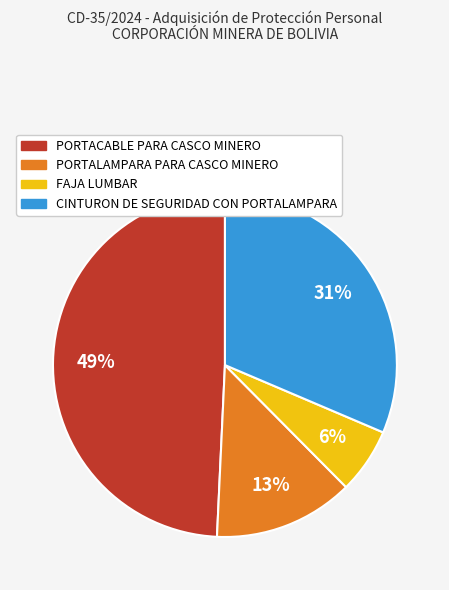

How many slices are in this pie chart?

4